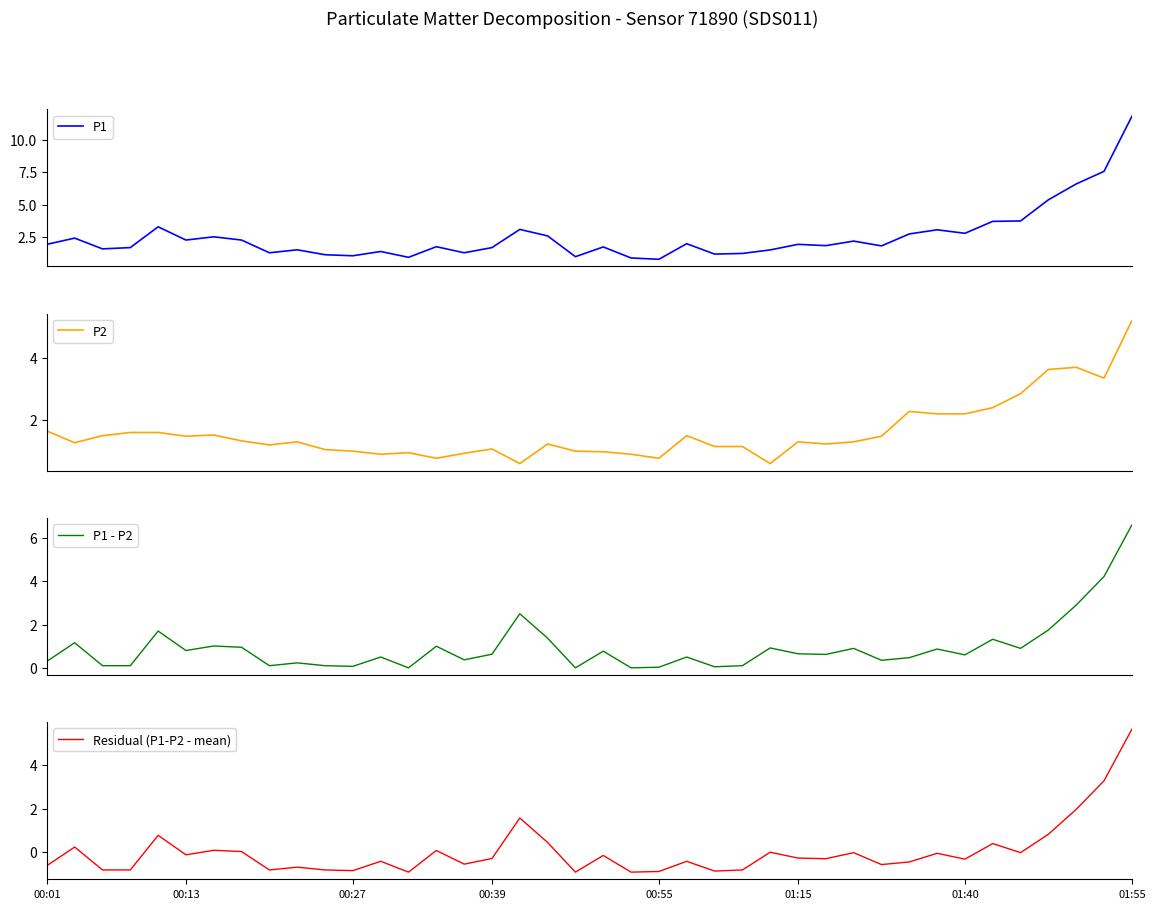

At how many categories does at least one series exceed 5?

4